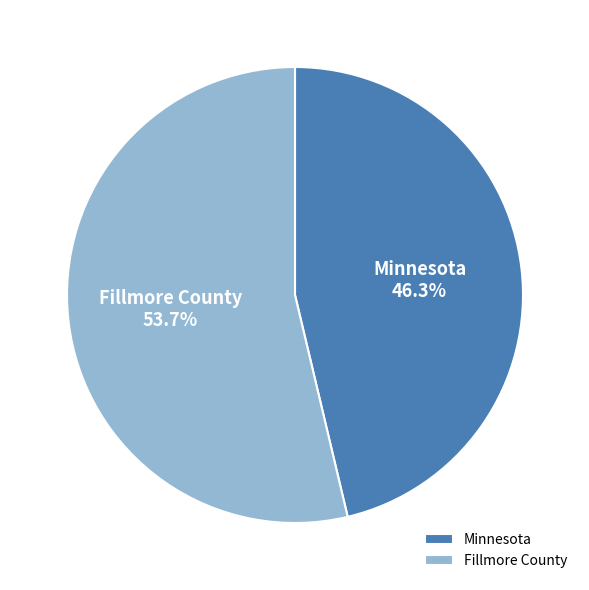

To the nearest percent, what percentage of the pie is Minnesota?

46%